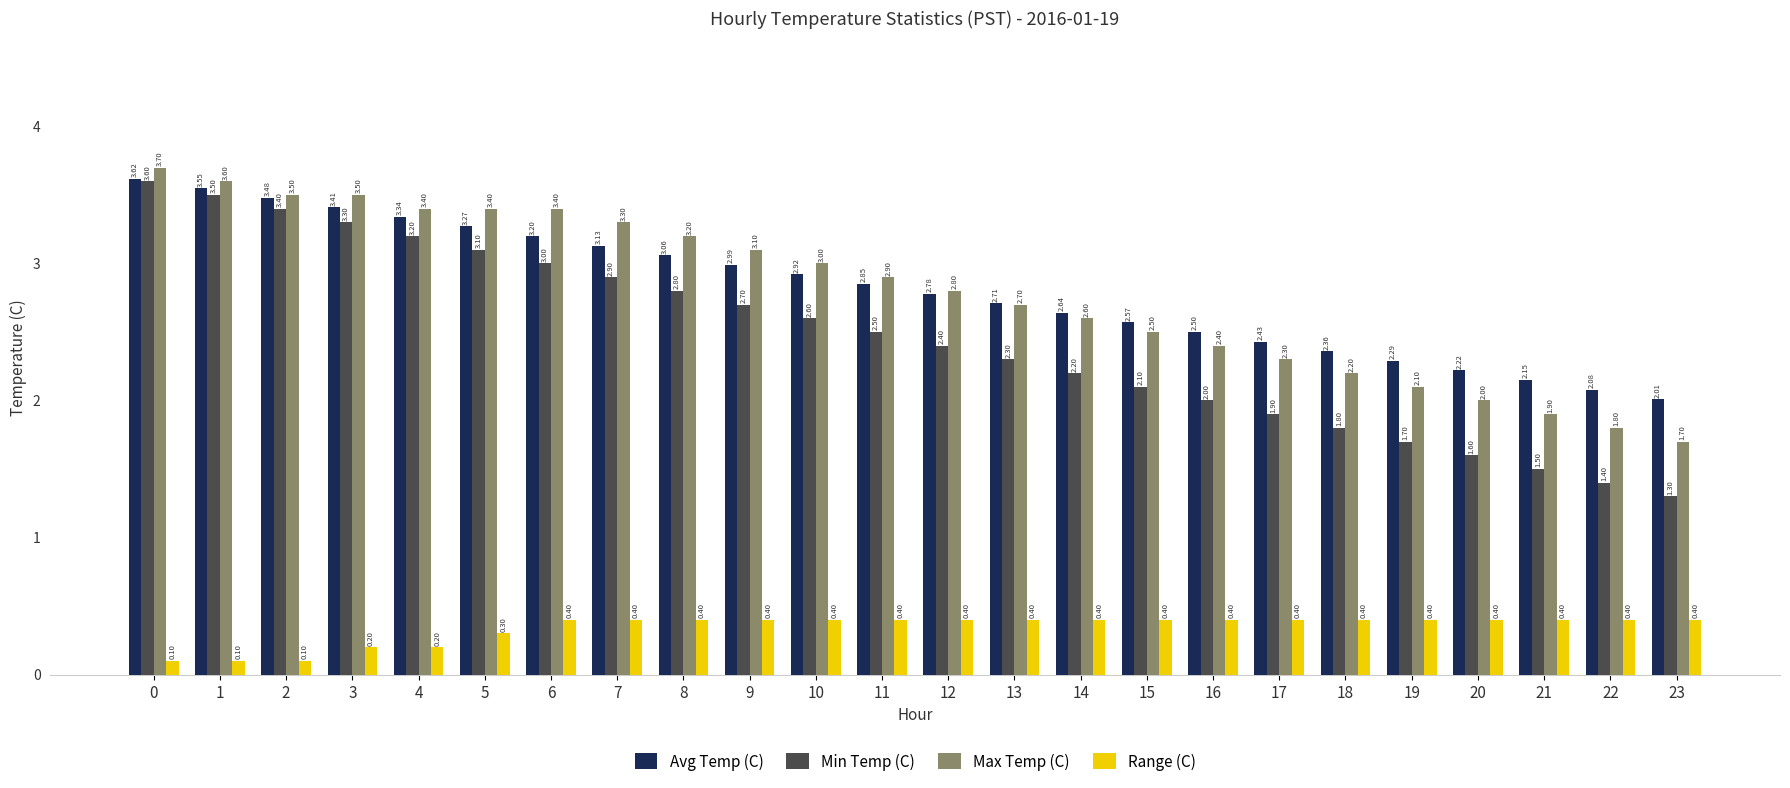

Count the number of data series in this chart.

4